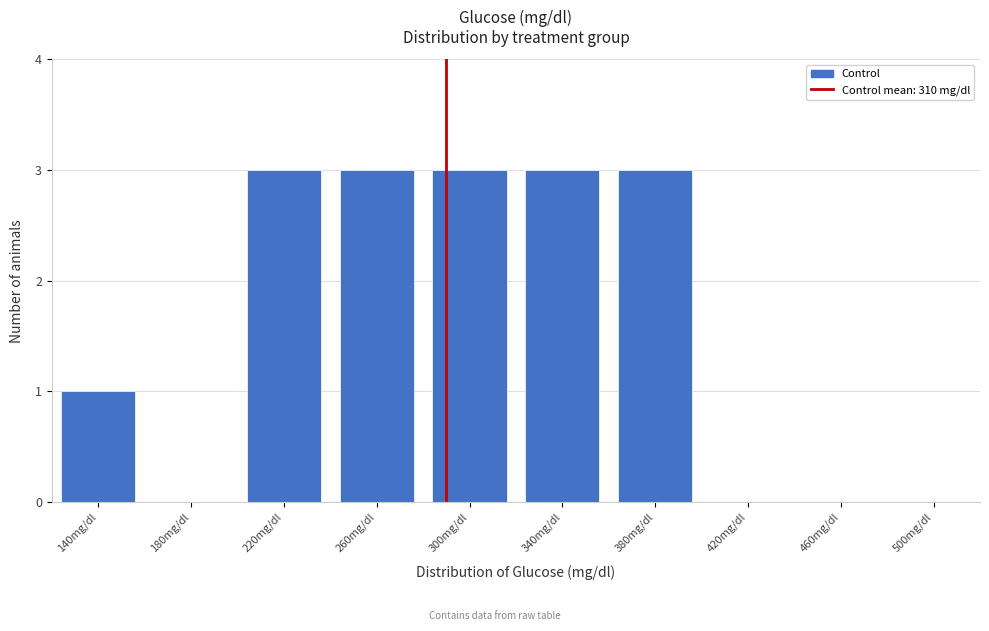

Reading left to right, list all the values displayed in this chart.

140mg/dl=1	180mg/dl=0	220mg/dl=3	260mg/dl=3	300mg/dl=3	340mg/dl=3	380mg/dl=3	420mg/dl=0	460mg/dl=0	500mg/dl=0